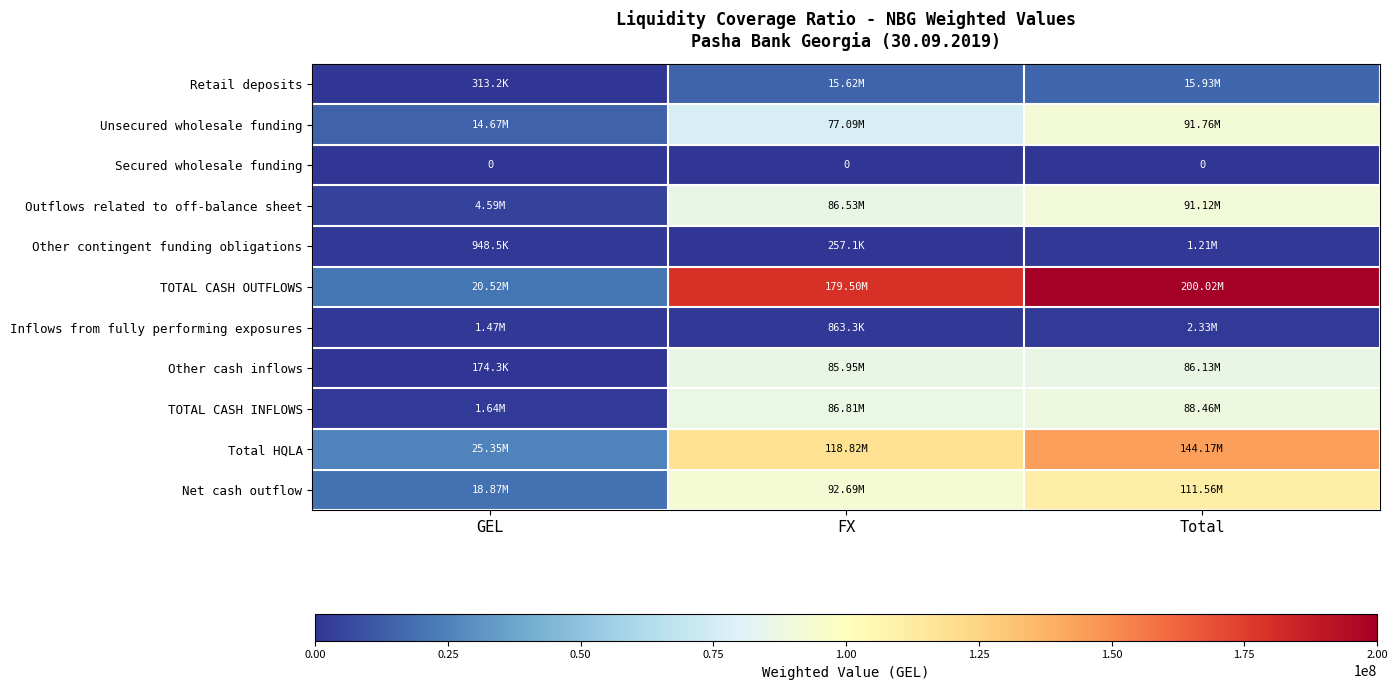

Which category has the lowest value in the Unsecured wholesale funding series?

GEL